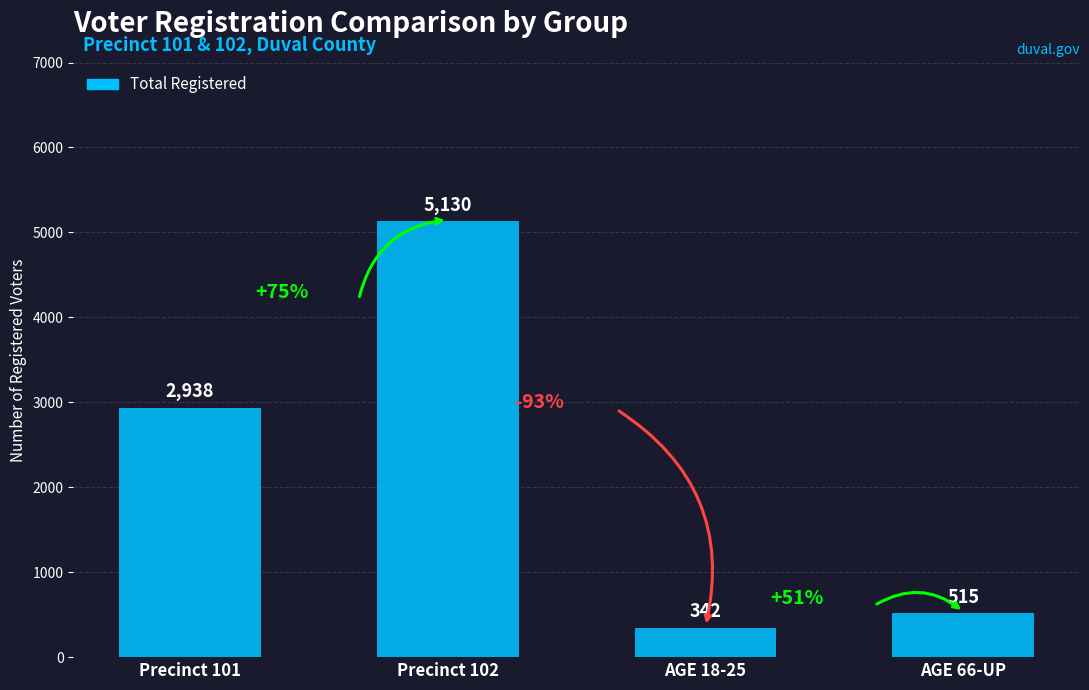

What is the label of the 2nd bar from the right?

AGE 18-25